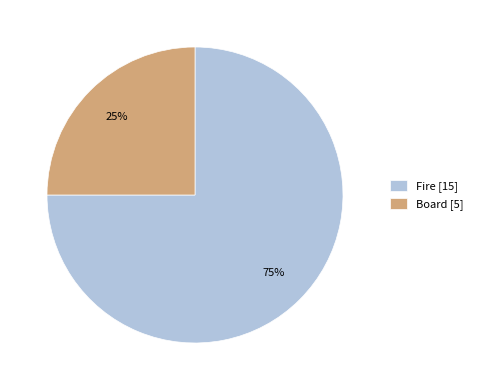

What percentage is the Board slice, to the nearest percent?

25%